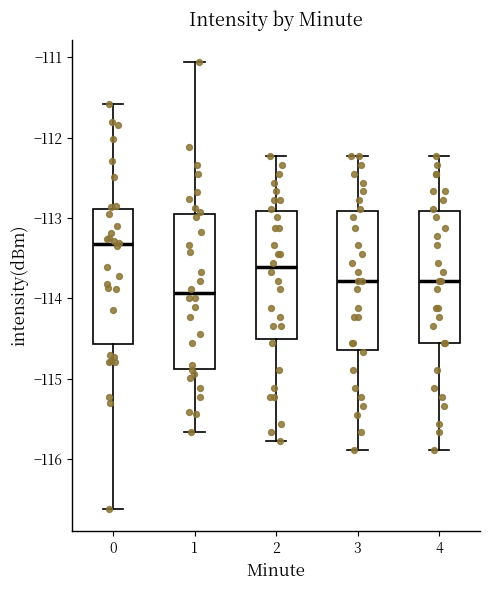

Reading left to right, transcribe this box plot: for each box, give where its median line is, the range the box spans, and where its two whiskers end, as read against the y-axis. The values are not printed on the chart, so give them approximately, as read against the axis.

0: median -113.3, box -114.6 to -112.9, whiskers -116.6 to -111.6
1: median -113.9, box -114.9 to -112.9, whiskers -115.7 to -111.1
2: median -113.6, box -114.5 to -112.9, whiskers -115.8 to -112.2
3: median -113.8, box -114.6 to -112.9, whiskers -115.9 to -112.2
4: median -113.8, box -114.6 to -112.9, whiskers -115.9 to -112.2